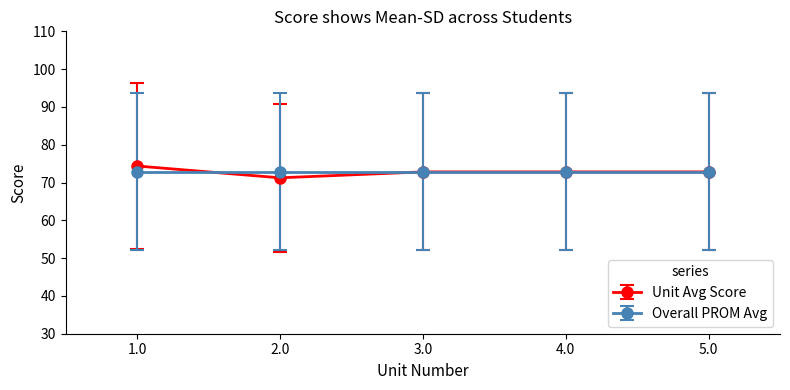

What is the maximum value for Unit Avg Score?

74.4